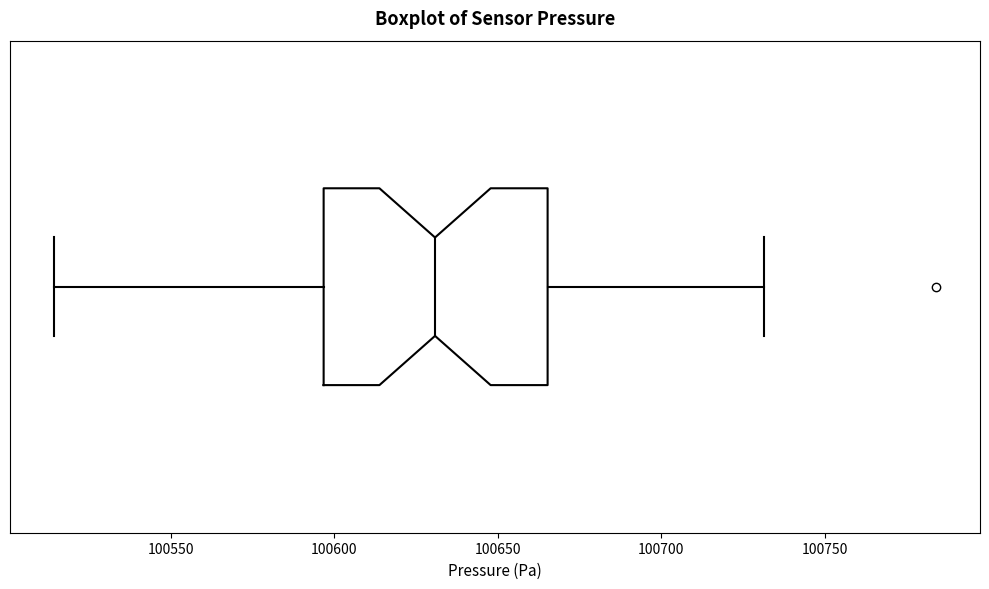

Read this box plot against the x-axis: the position of the median line, the range covered by the box, and the ends of both whiskers. The values are not printed on the chart, so give them approximately, as read against the axis.

median 100630, box 100595 to 100665, whiskers 100515 to 100730